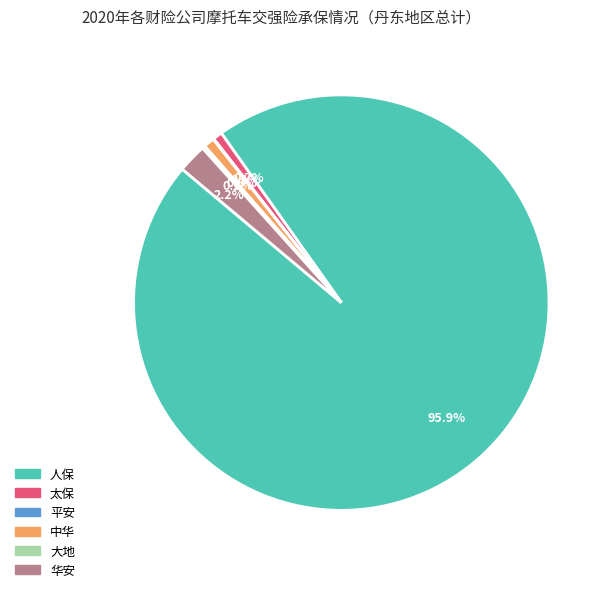

To the nearest percent, what percentage of the pie is 人保?

96%